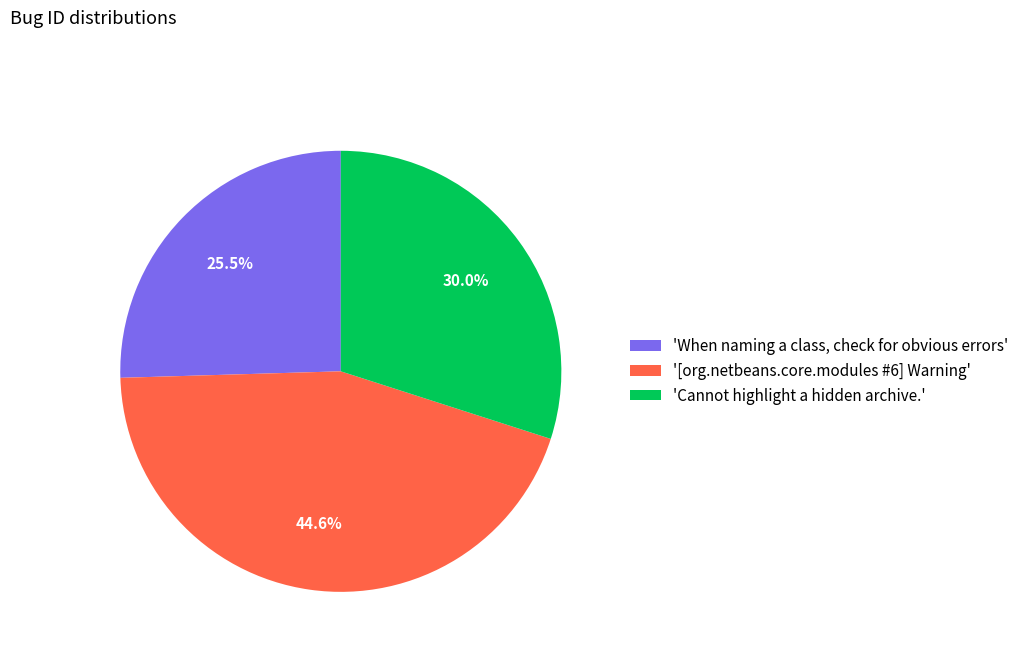

Which slice is the smallest?

'When naming a class, check for obvious errors'